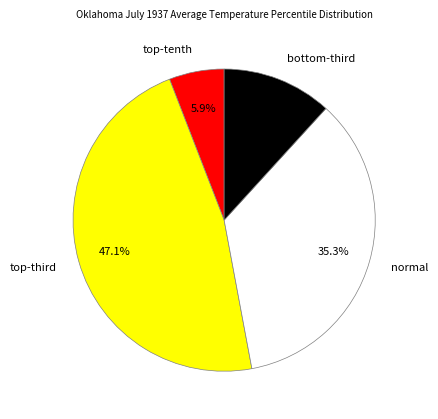

True or false: normal accounts for 35% of the total.

True